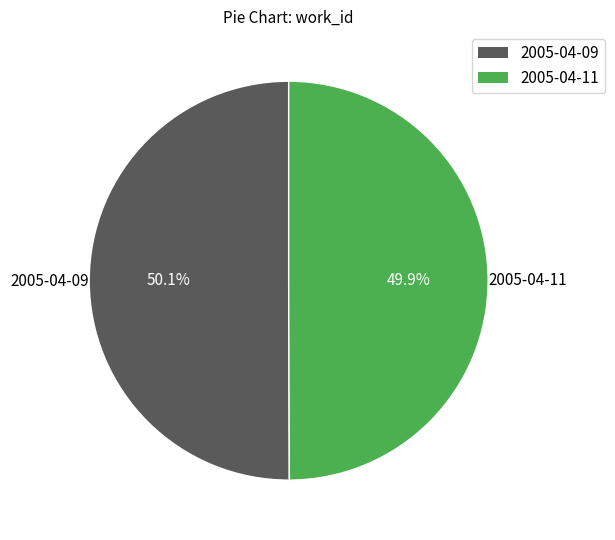

What portion of the pie excludes 2005-04-09?

49.9%